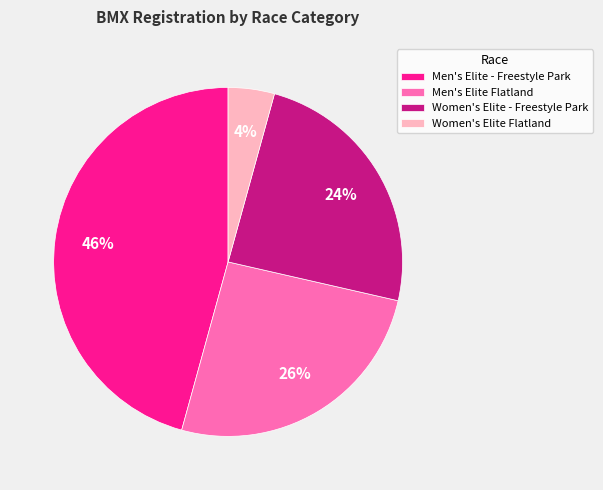

To the nearest percent, what portion does Men's Elite Flatland represent?

26%